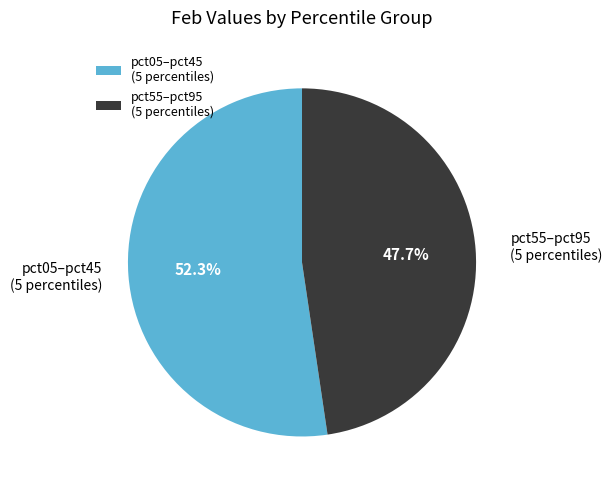

Which category has the biggest portion of the pie?

pct05–pct45 (5 percentiles)